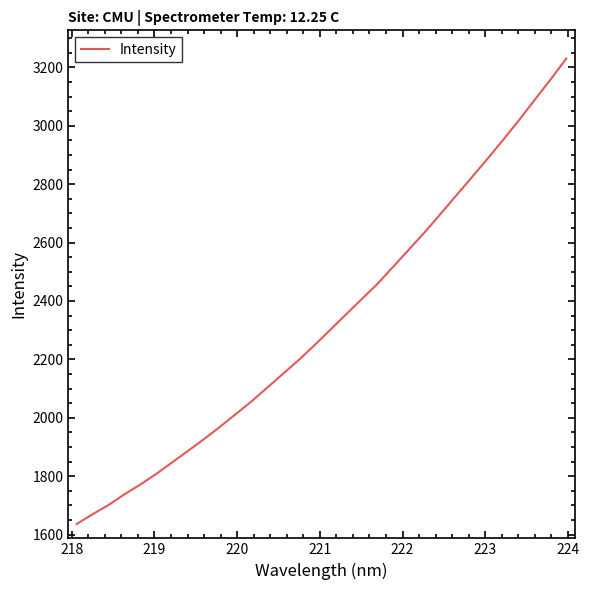

What is the sum of all values?

74539.7